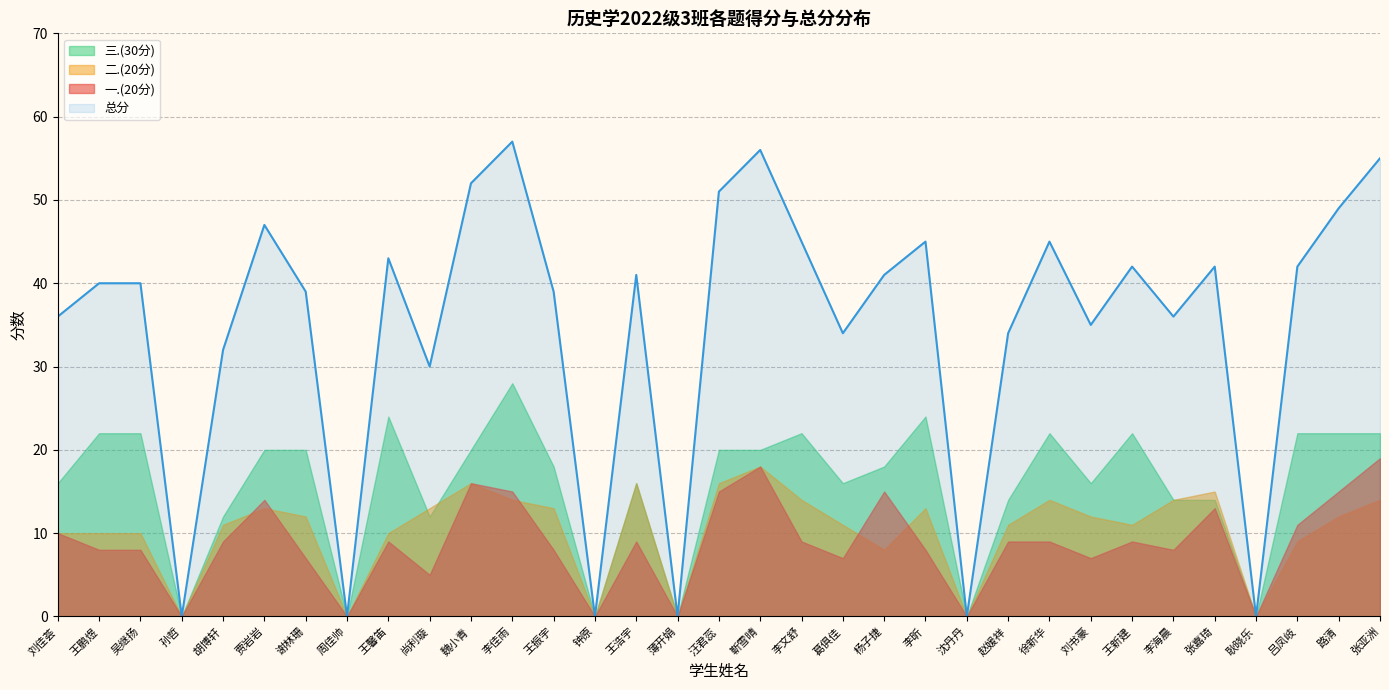

What is the label of the 15th point from the left?

王浩宇